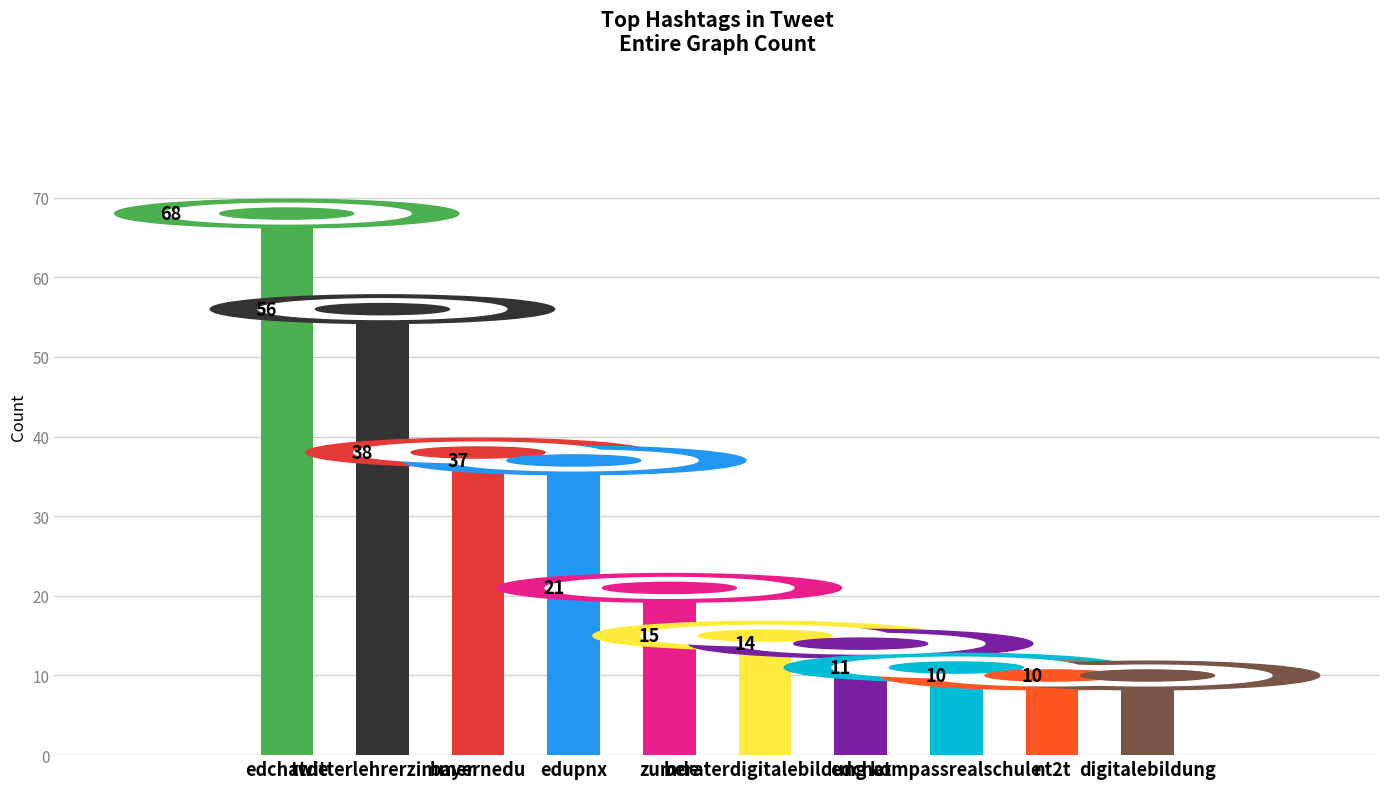

Read the value at edchat, to the nearest 10.

10